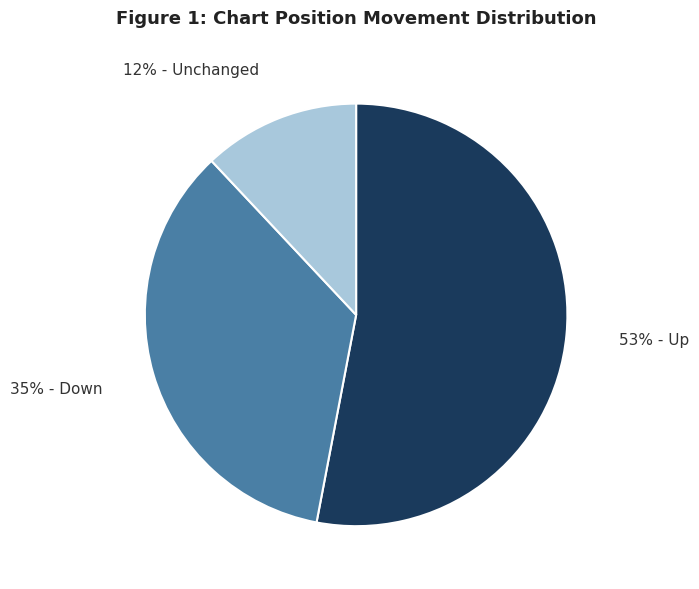

Is there a majority slice in this chart?

Yes